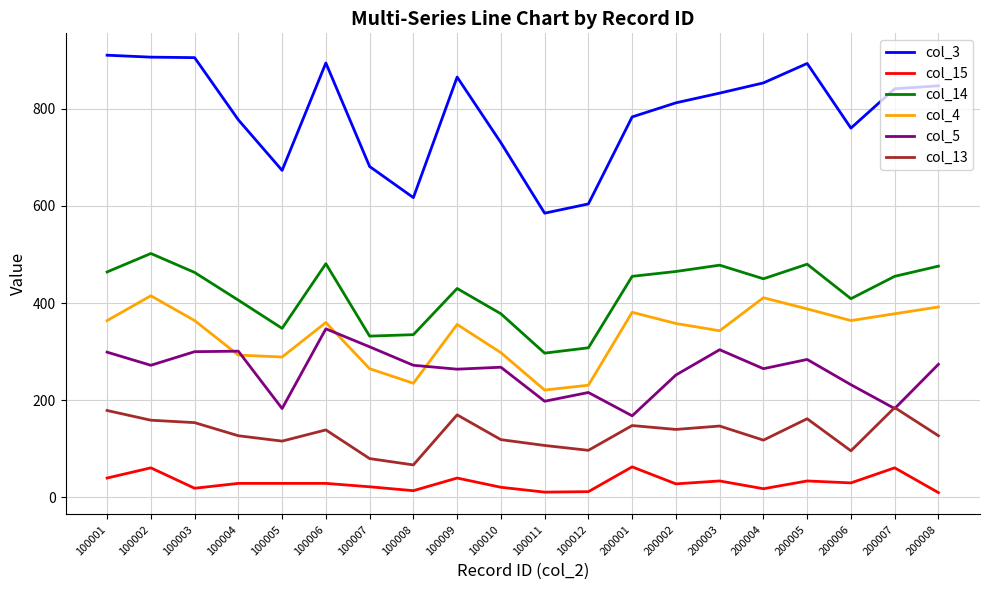

How many interior local valleys does the col_4 series have?

5